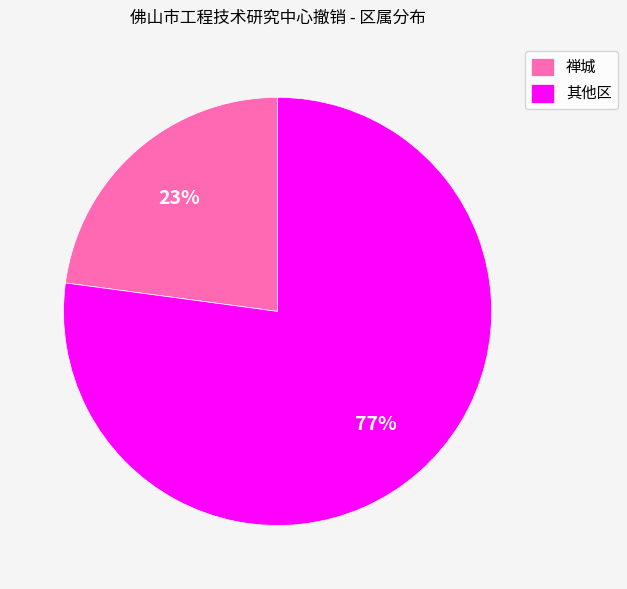

What is the majority slice?

其他区